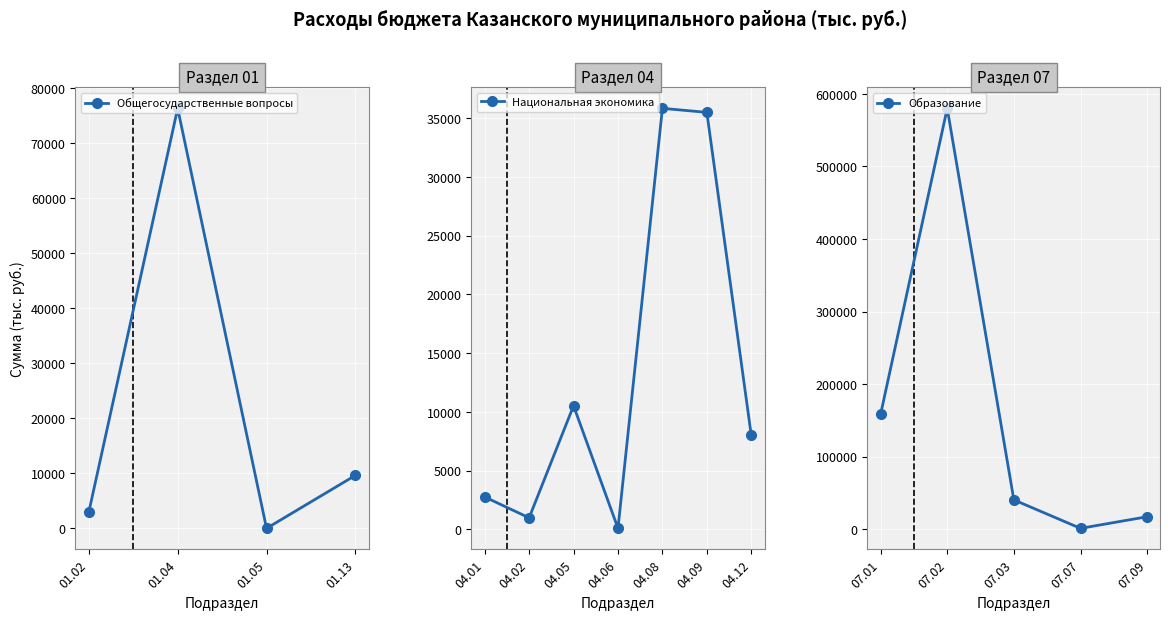

Between which two adjacent categories do Раздел 01 (Общегосударственные) and Раздел 04 (Нац. экономика) first intersect?

3 and 4